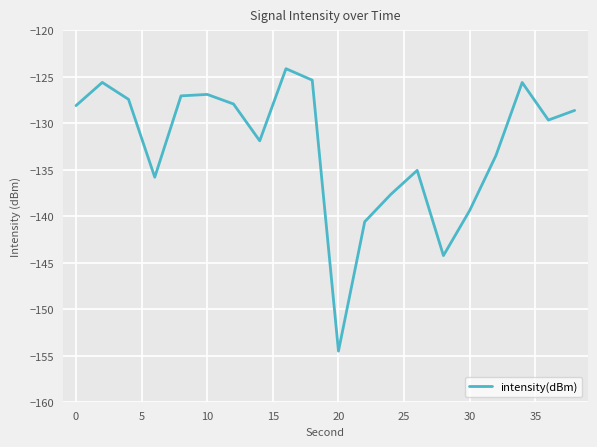

What is the difference between the second highest and second lowest values?

18.9